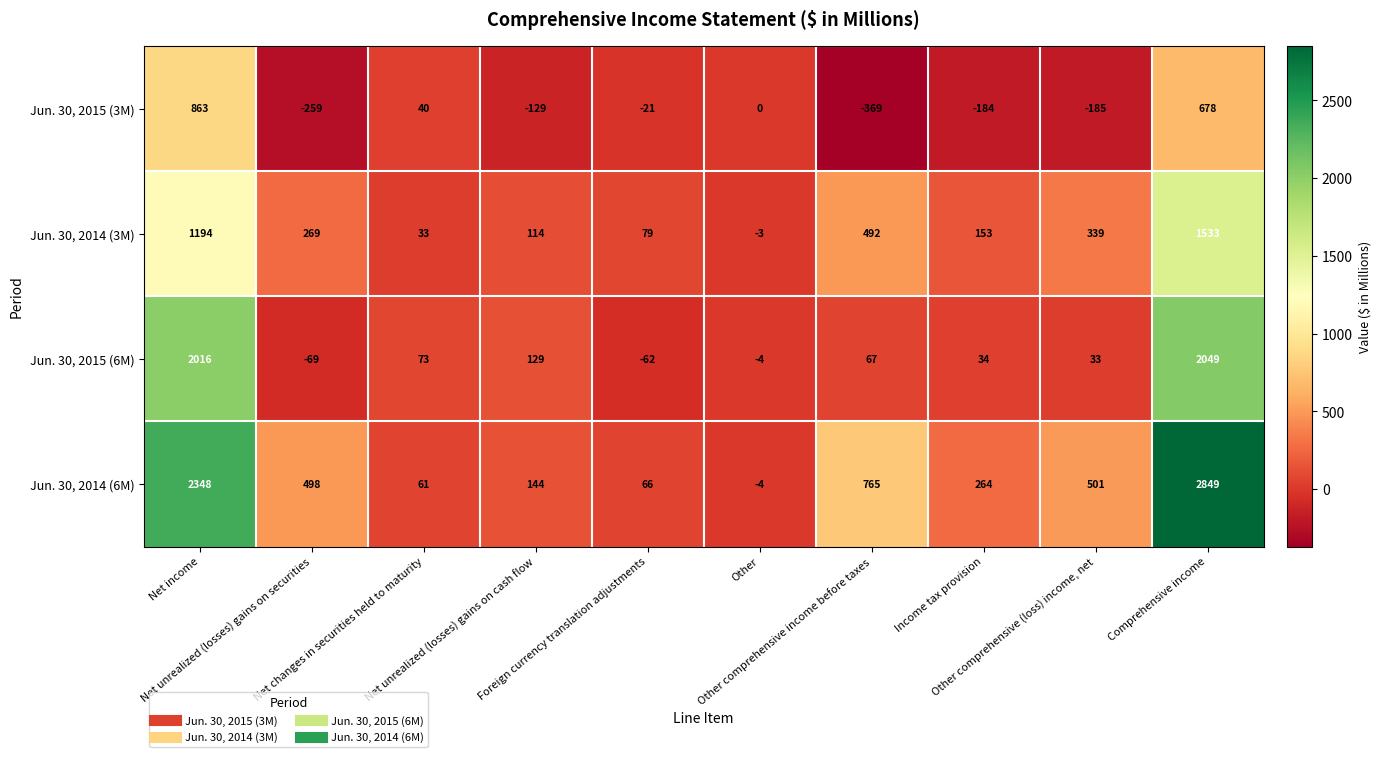

Which series has the largest range (max minus min)?

Jun. 30, 2014 (6M)